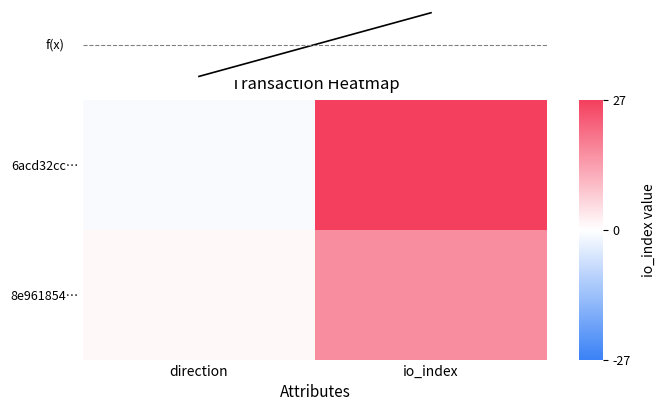

Which series changed the most between direction and io_index?

6acd32cc…